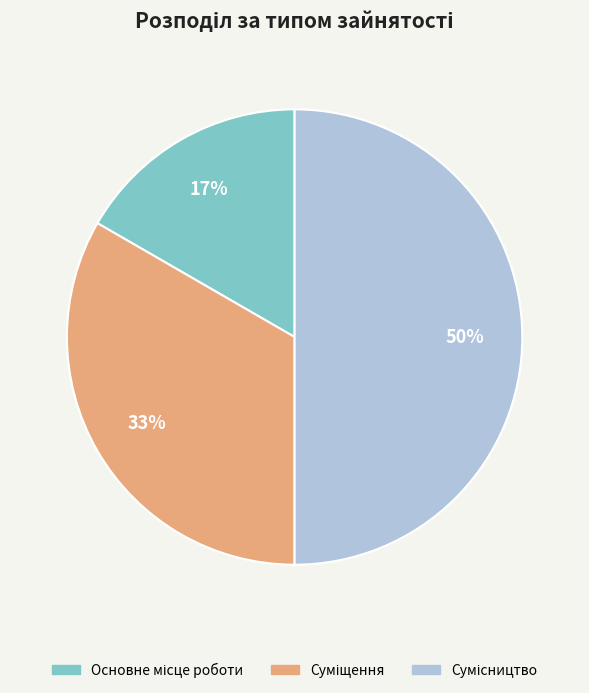

To the nearest percent, what is the difference between the largest and smallest slice percentages?

33%